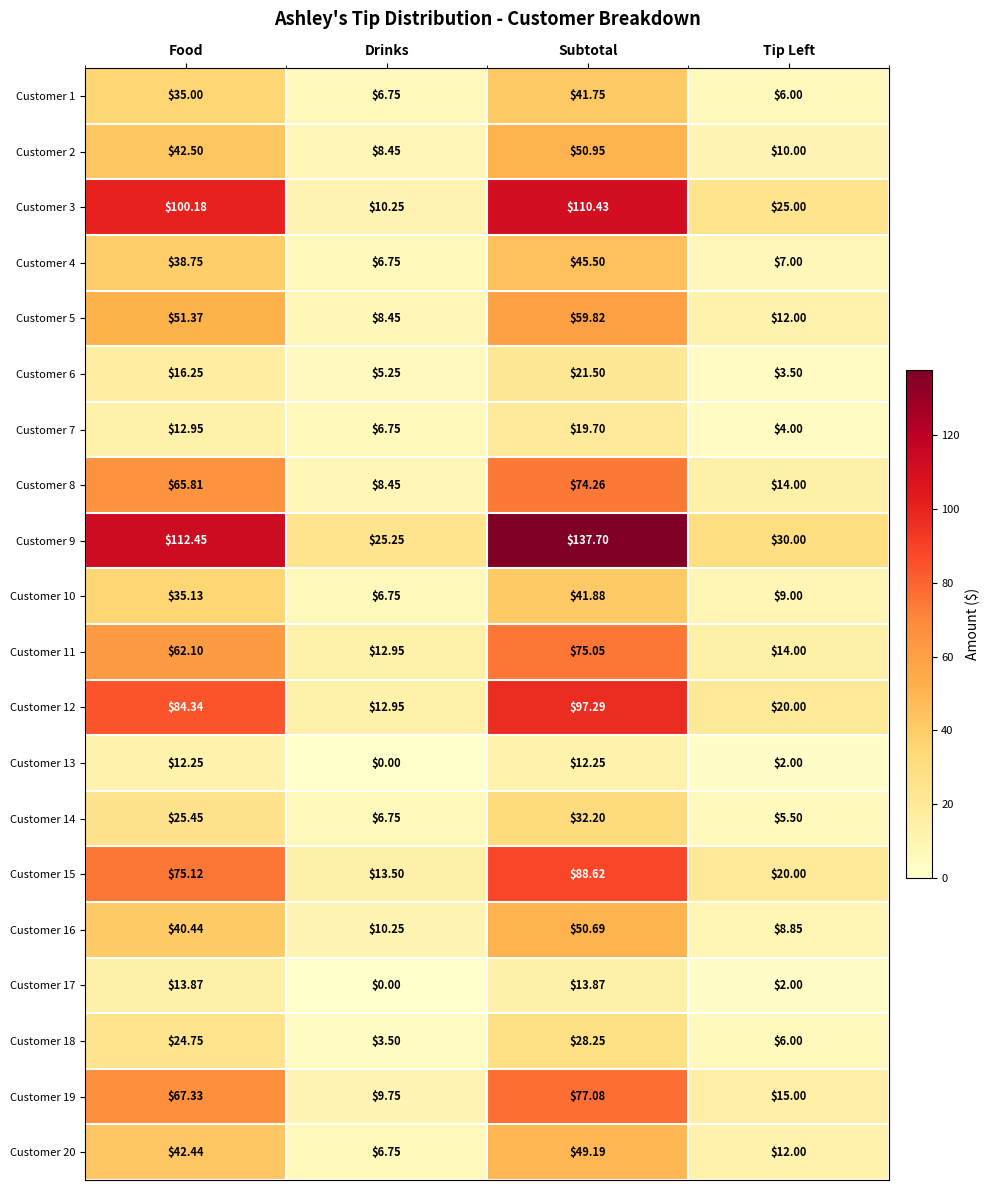

List the labels in order of Customer 15 value, smallest first.

Drinks, Tip Left, Food, Subtotal